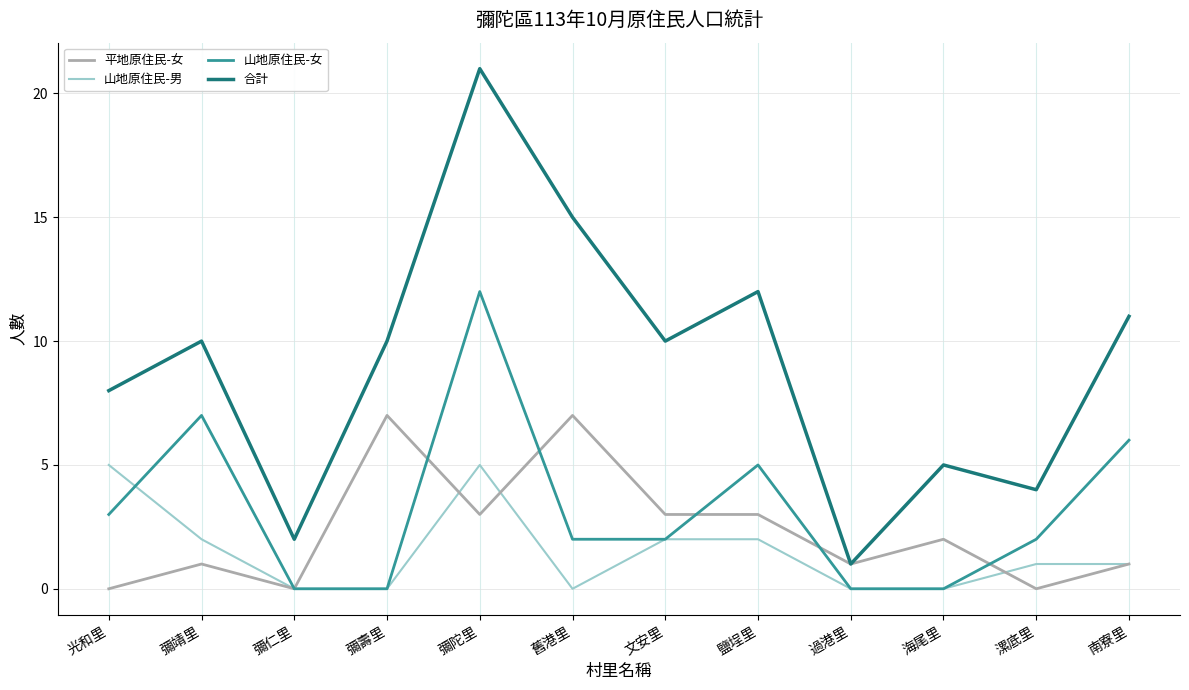

True or false: 合計 has a value of 11 at 南寮里.

True